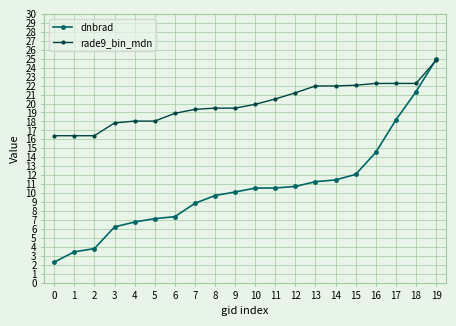

Which series has the largest range (max minus min)?

dnbrad